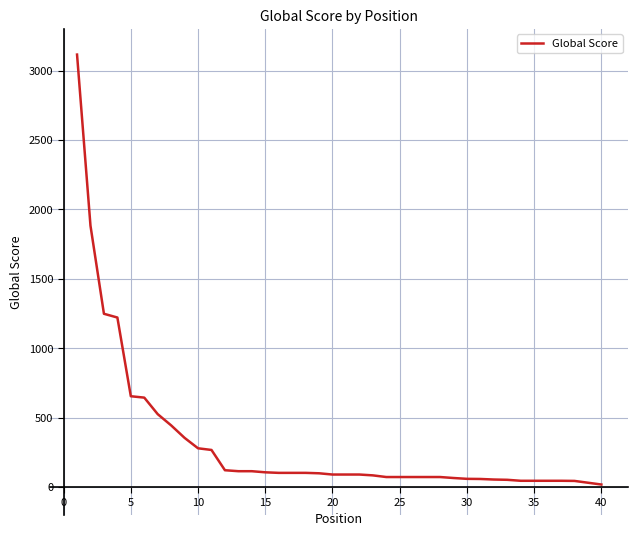

What is the difference between the maximum and minimum values?

3097